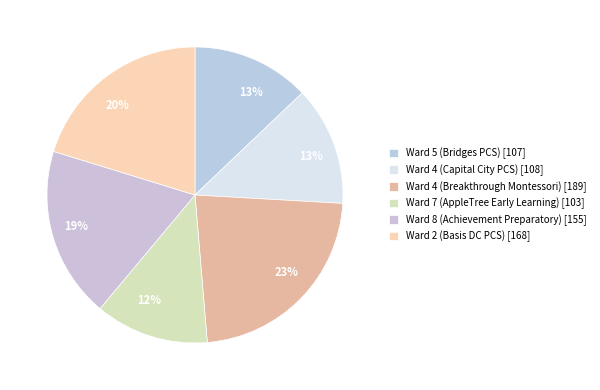

To the nearest percent, what percentage of the pie is Ward 7 (AppleTree Early Learning)?

12%